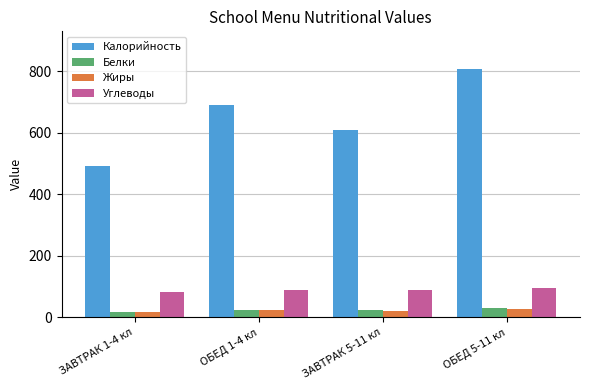

The value of Калорийность at ОБЕД 1-4 кл is 690.0. True or false?

True